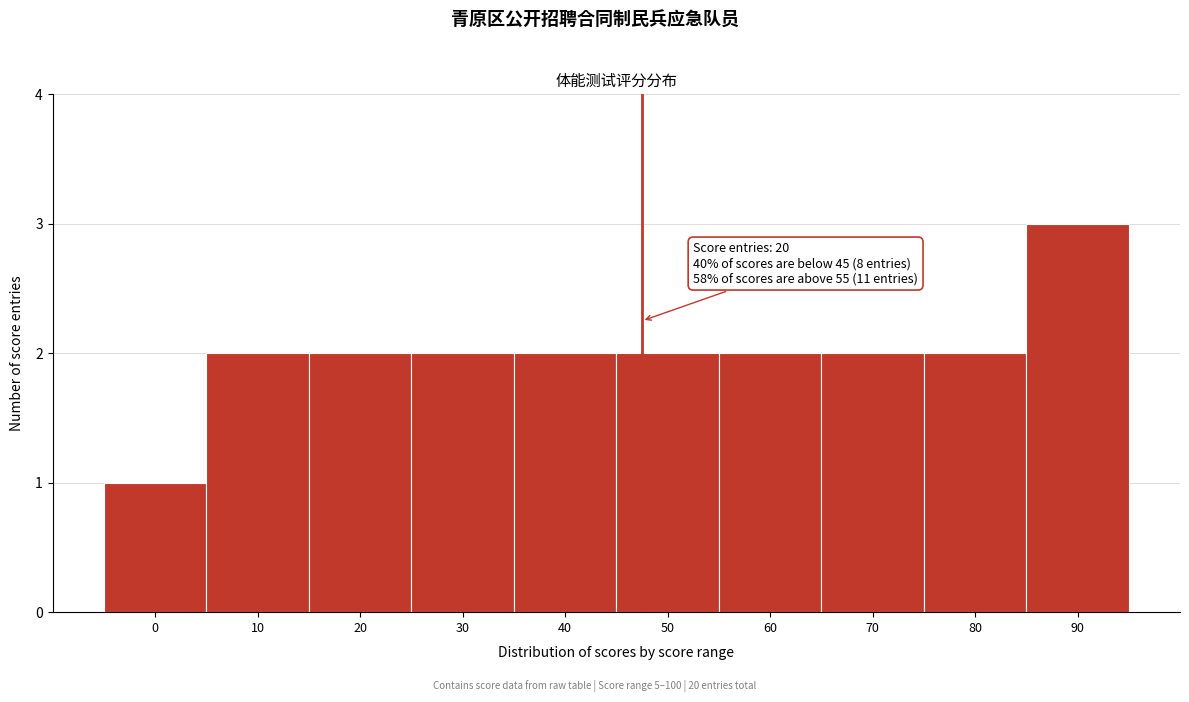

Reading right to left, extract all data points from this chart.

90=3	80=2	70=2	60=2	50=2	40=2	30=2	20=2	10=2	0=1